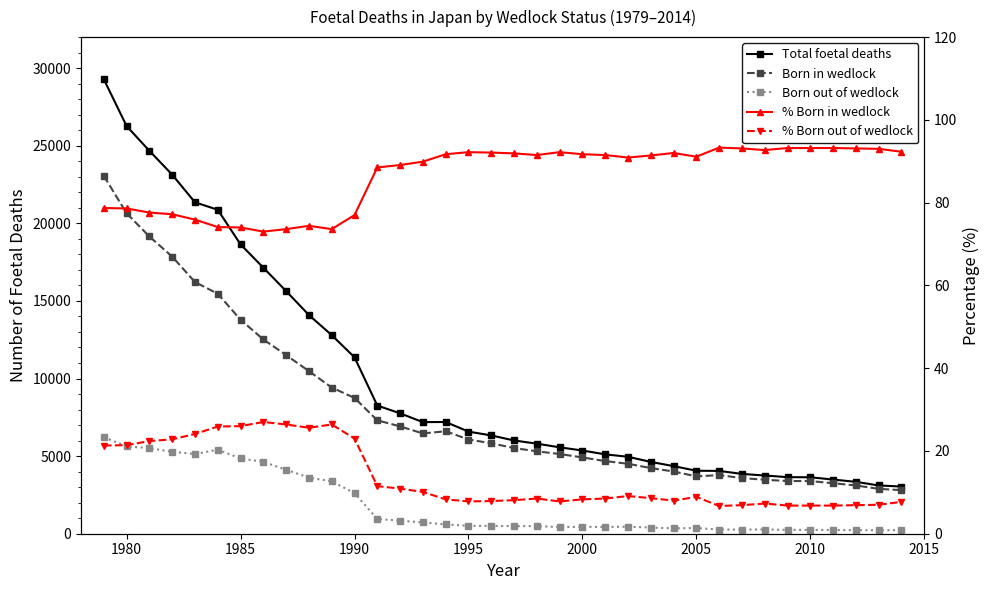

Count the number of data series in this chart.

5